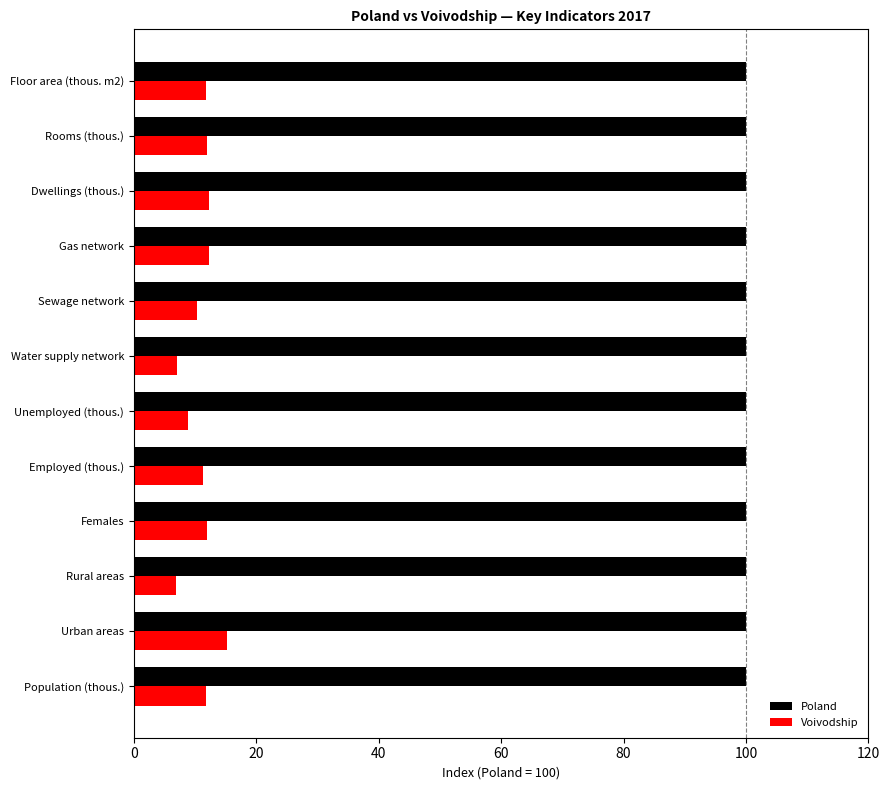

Is it true that Poland equals 156.0 at Females?

False